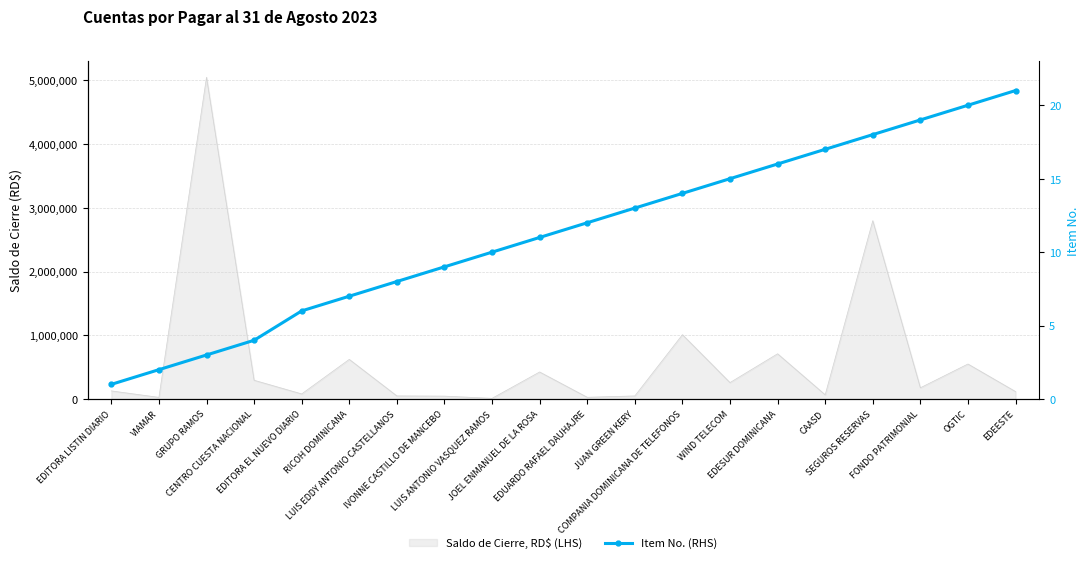

The value at CENTRO CUESTA NACIONAL is 6. True or false?

False